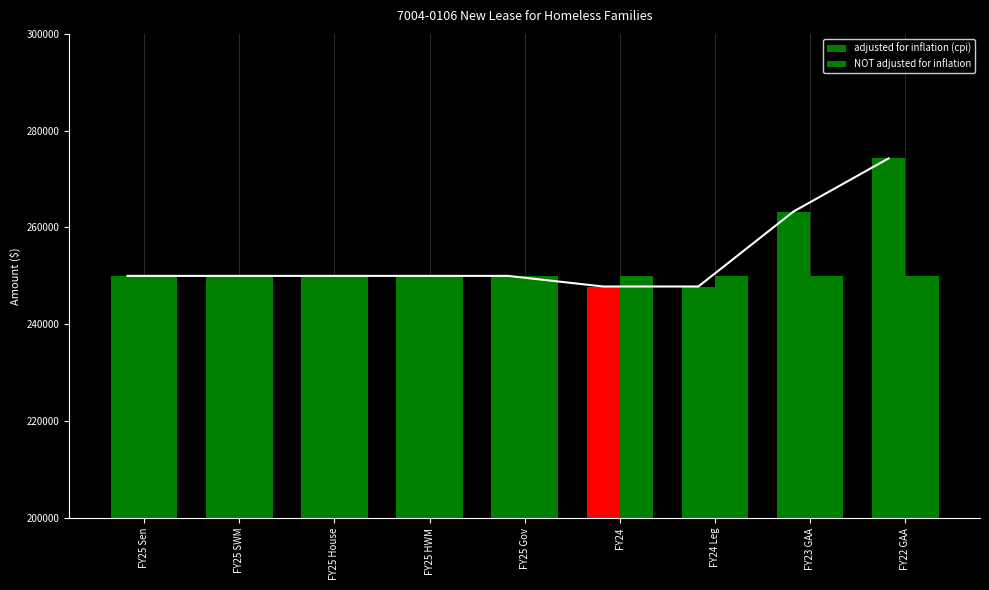

What are all the series names shown in the legend?

adjusted for inflation (cpi), NOT adjusted for inflation